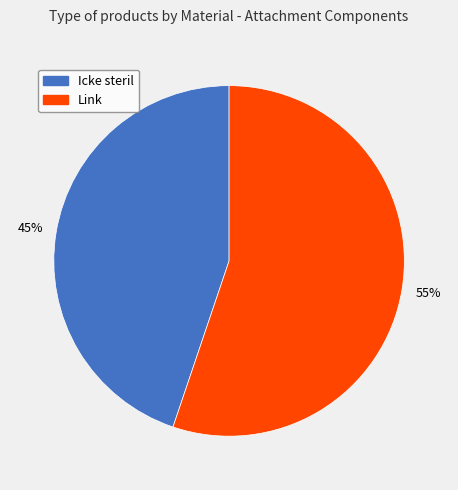

Is Link the majority of the pie?

Yes